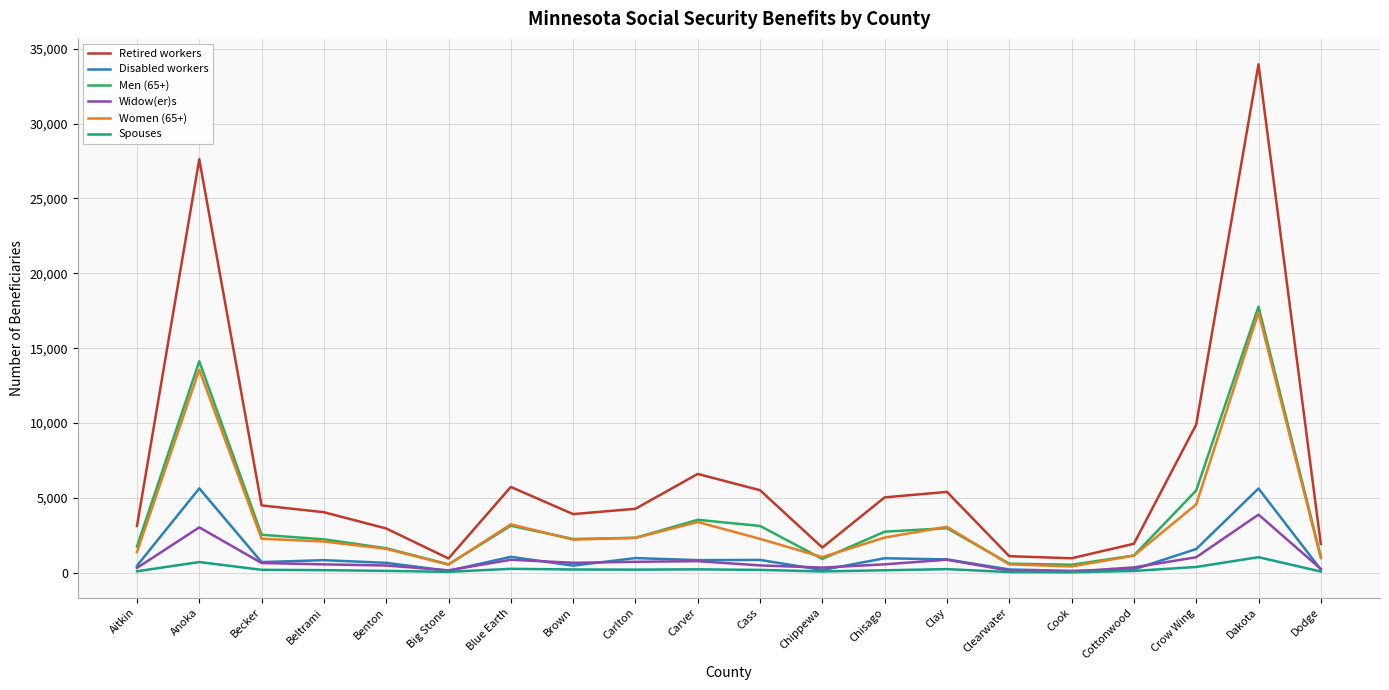

True or false: Men (65+) has a value of 5499 at Crow Wing.

True